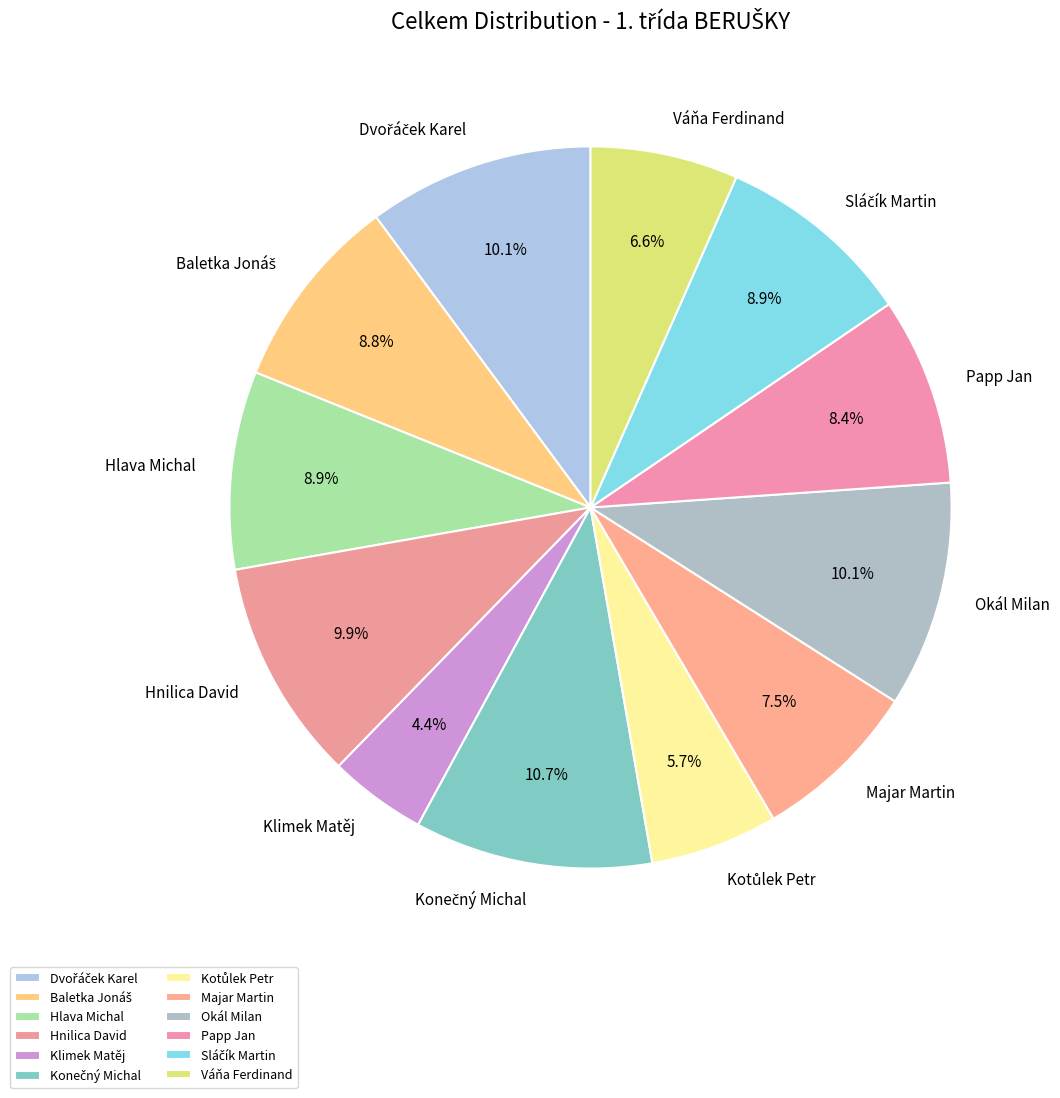

To the nearest percent, what is the average slice percentage?

8%